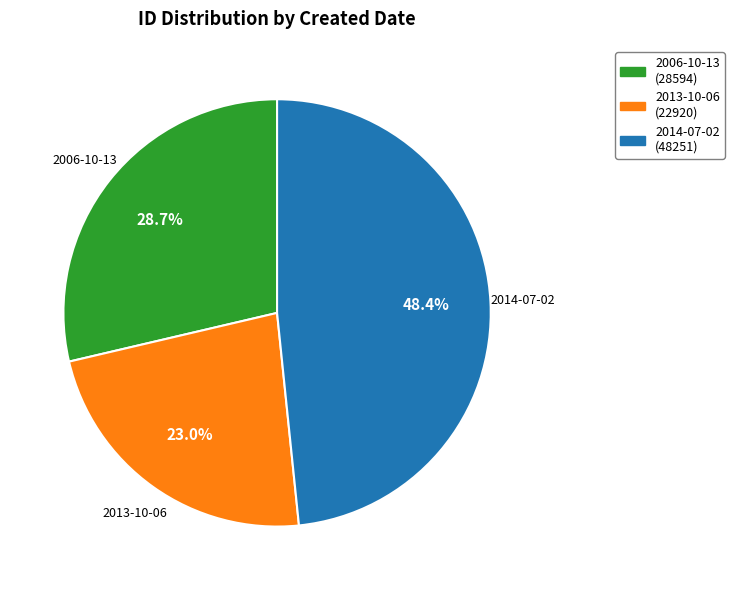

Does any single category account for the majority?

No